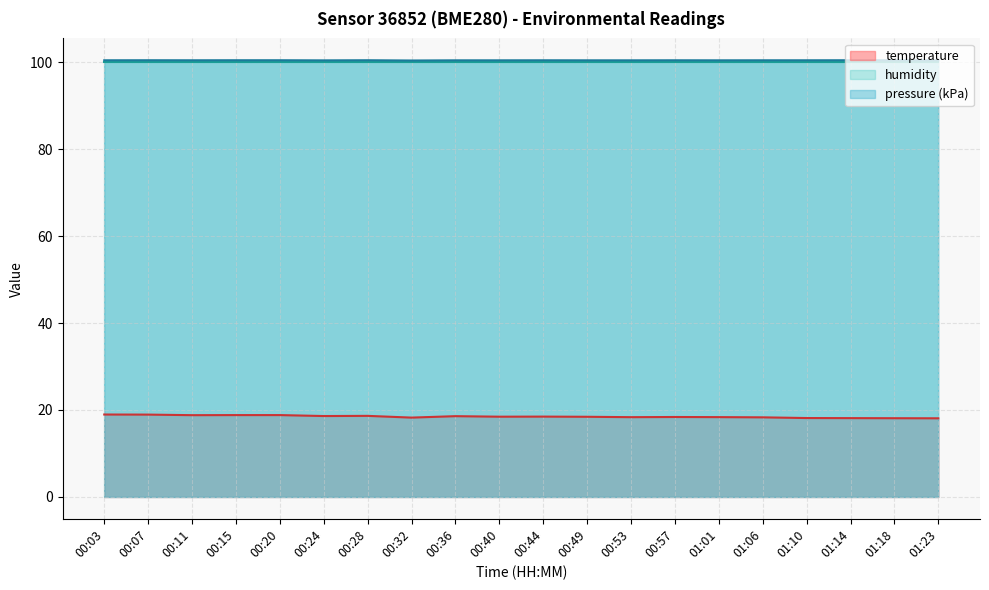

What are all the series names shown in the legend?

temperature, humidity, pressure (kPa)